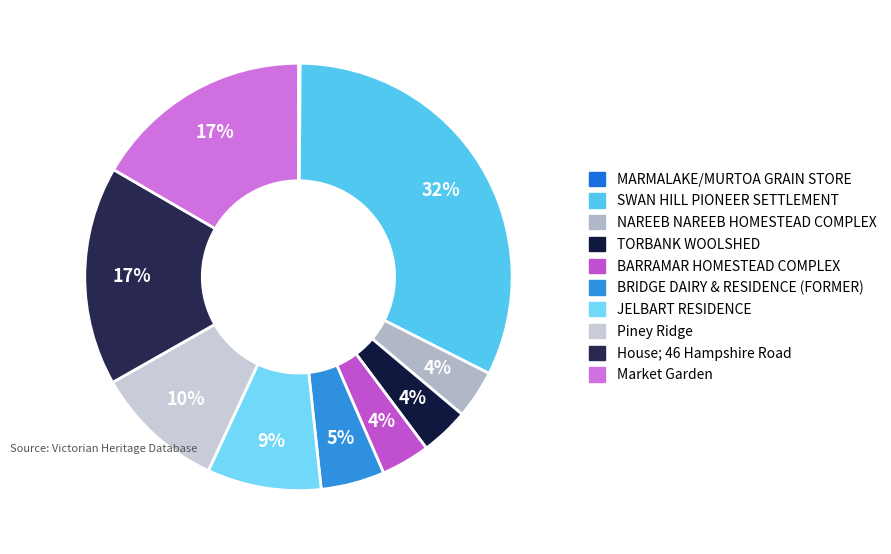

Is Piney Ridge the majority of the pie?

No